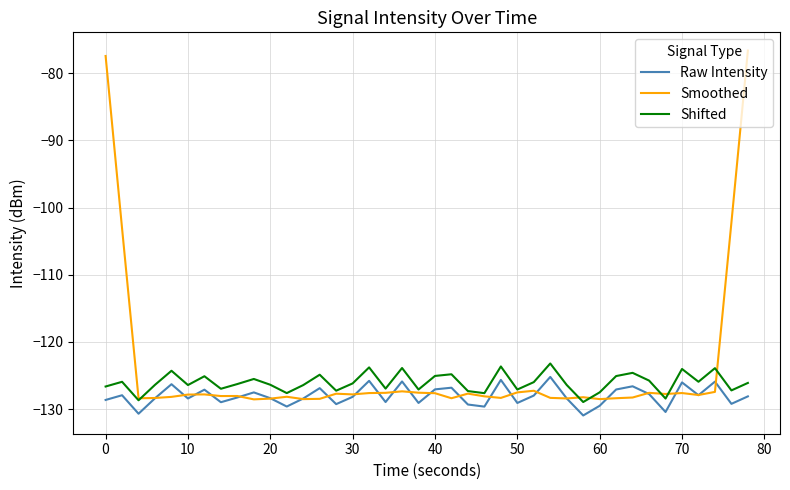

At how many categories does at least one series exceed -84?

2